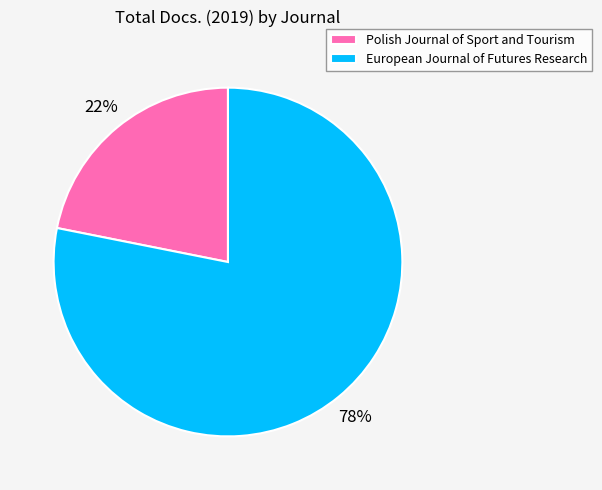

Which slice is the largest?

European Journal of Futures Research